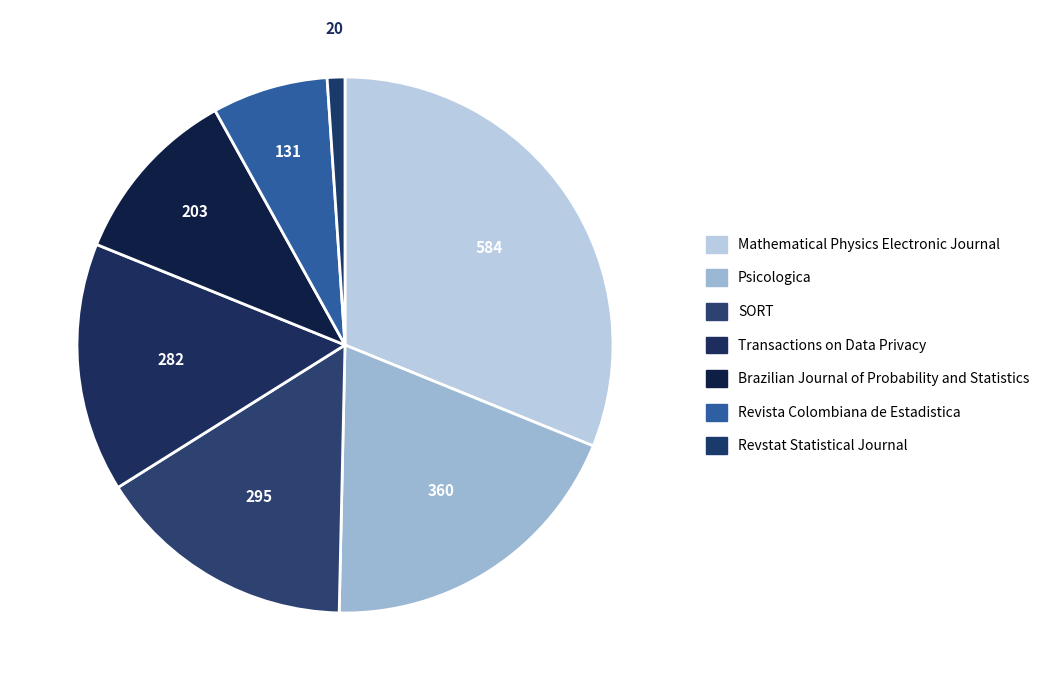

To the nearest percent, what is the average slice percentage?

14%